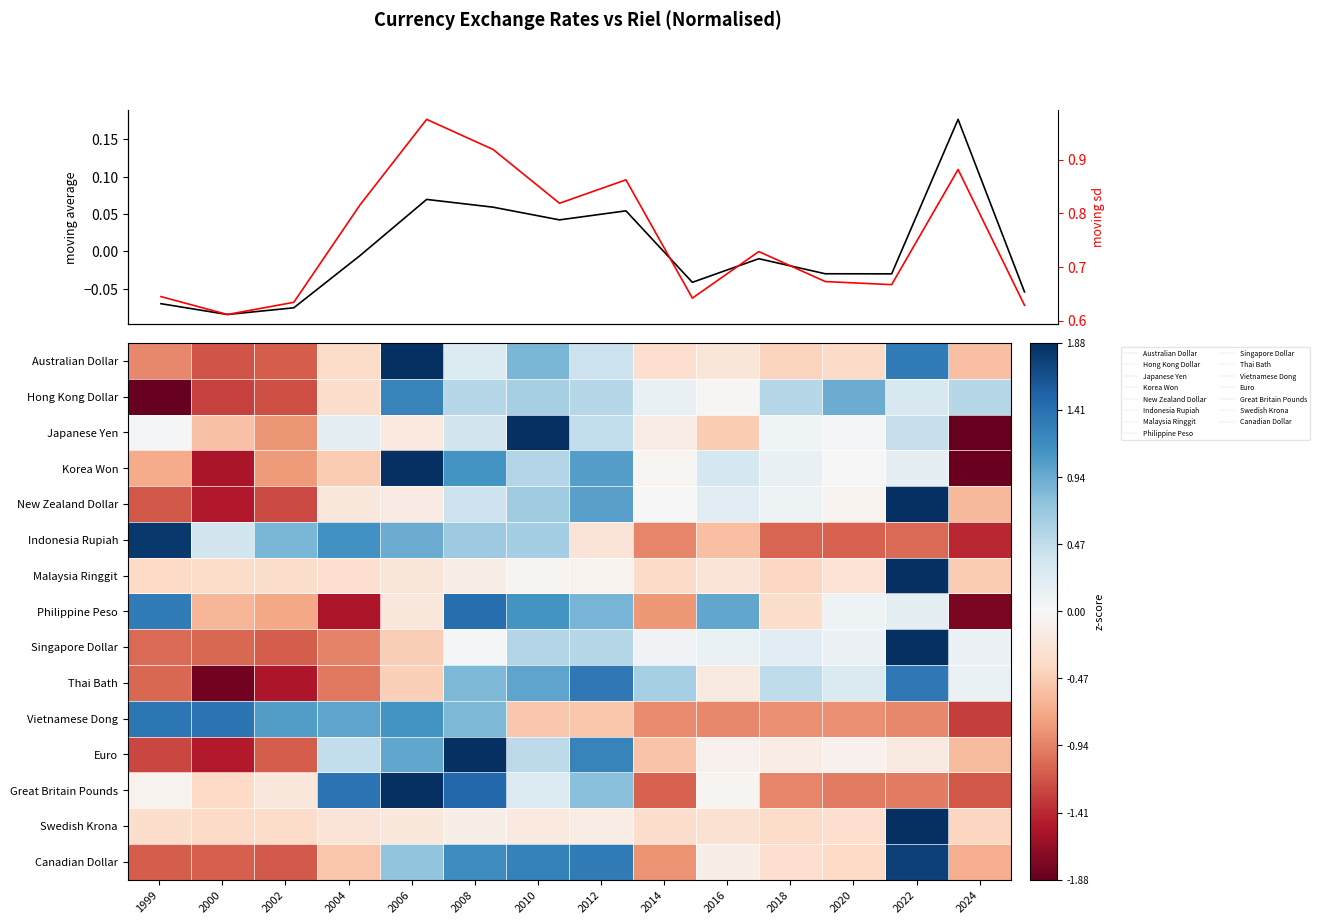

Rank the series by their maximum value, from lowest to highest.

moving average, moving sd, Hong Kong Dollar, Thai Bath, Vietnamese Dong, Philippine Peso, Canadian Dollar, Indonesia Rupiah, Great Britain Pounds, Korea Won, Euro, New Zealand Dollar, Australian Dollar, Japanese Yen, Singapore Dollar, Malaysia Ringgit, Swedish Krona